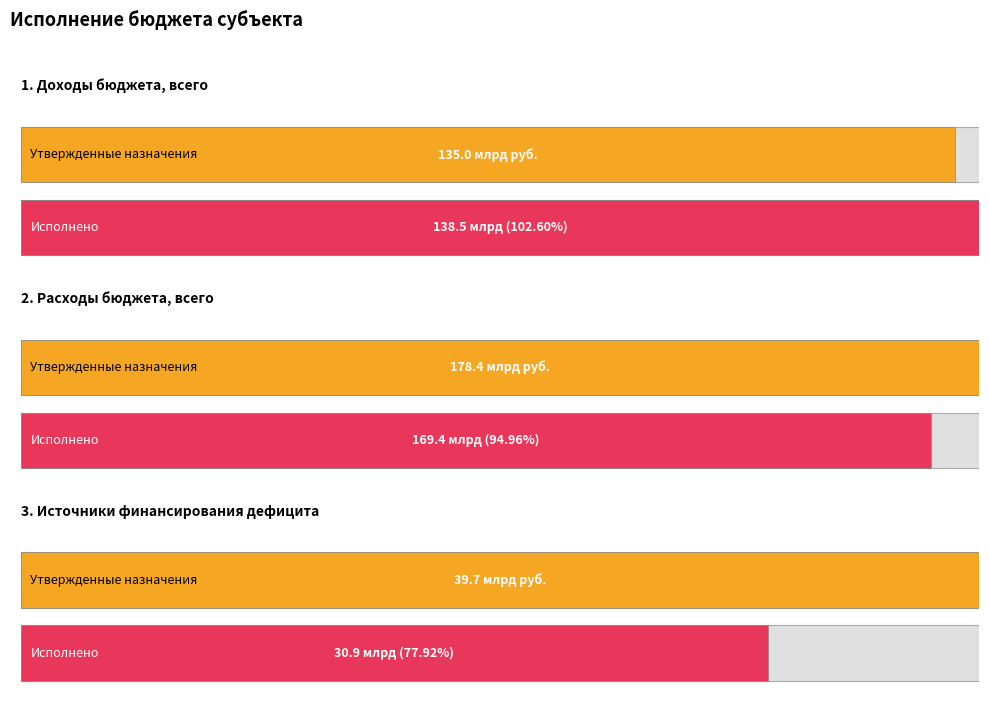

True or false: Исполнено has a value of 30907158086.1 at 3. Источники финансирования дефицита.

True